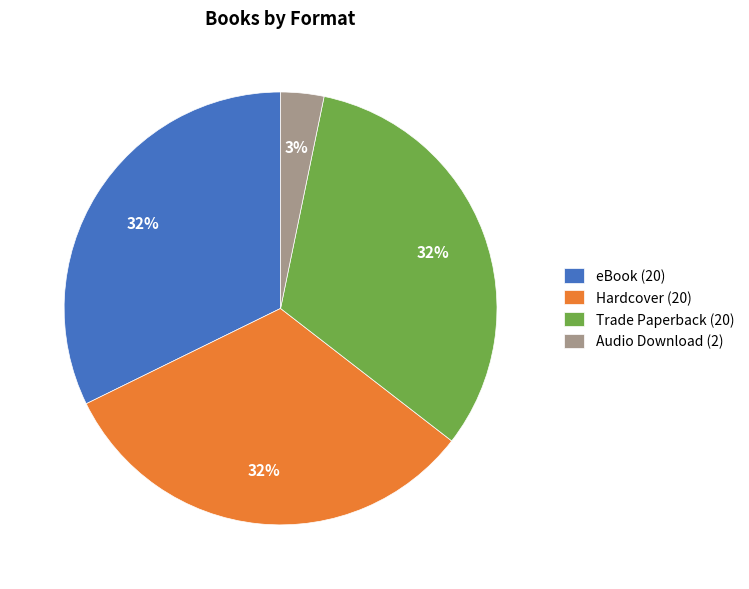

Is it true that Audio Download is 13% of the pie?

False